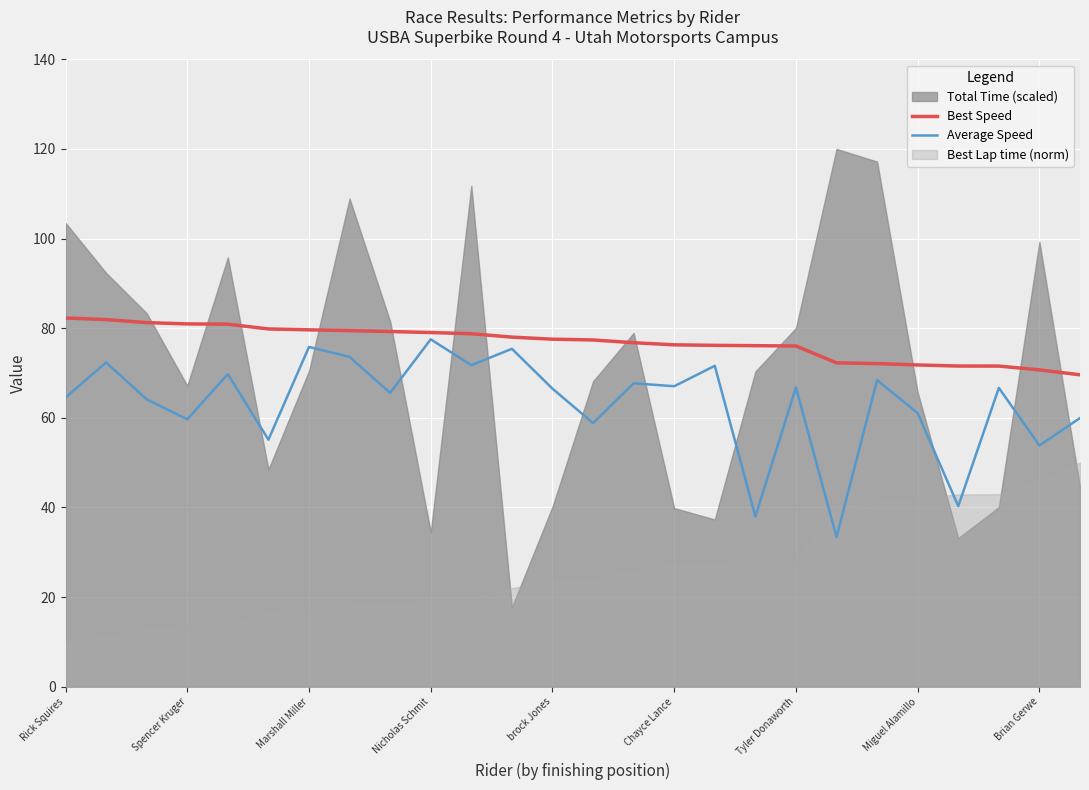

The Average Speed series shows 98.8 at Chayce Lance. True or false?

False